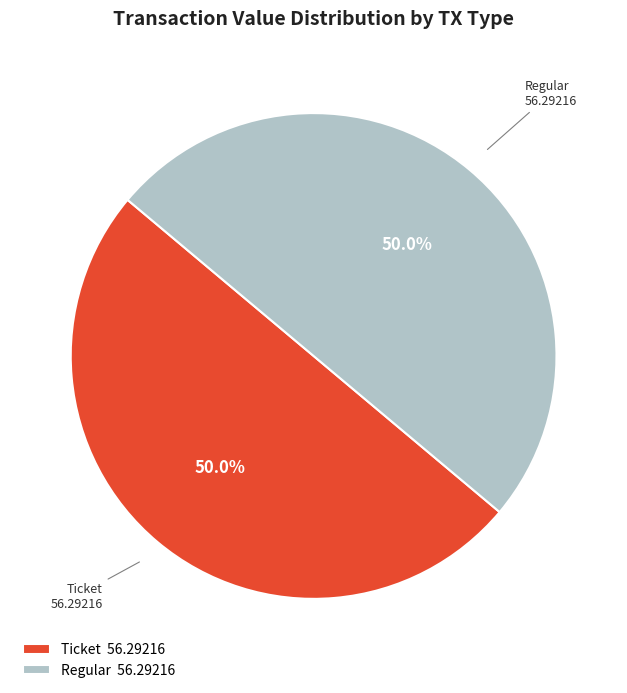

Do Ticket 56.29216 and Regular 56.29216 together represent more than half of the pie?

Yes